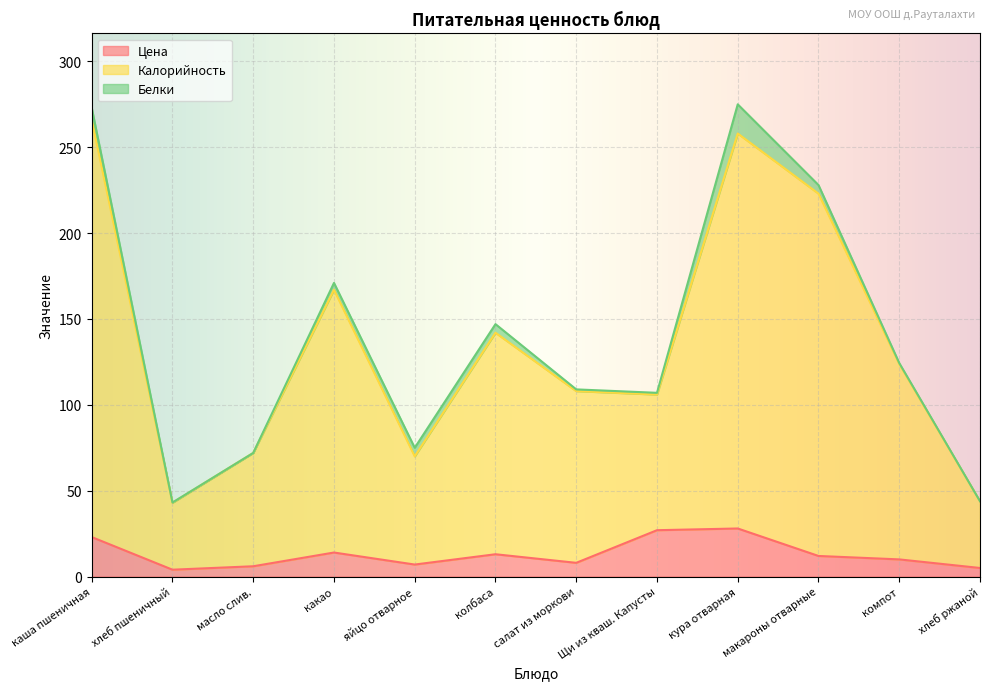

How many values in the Цена series are below 12?

6